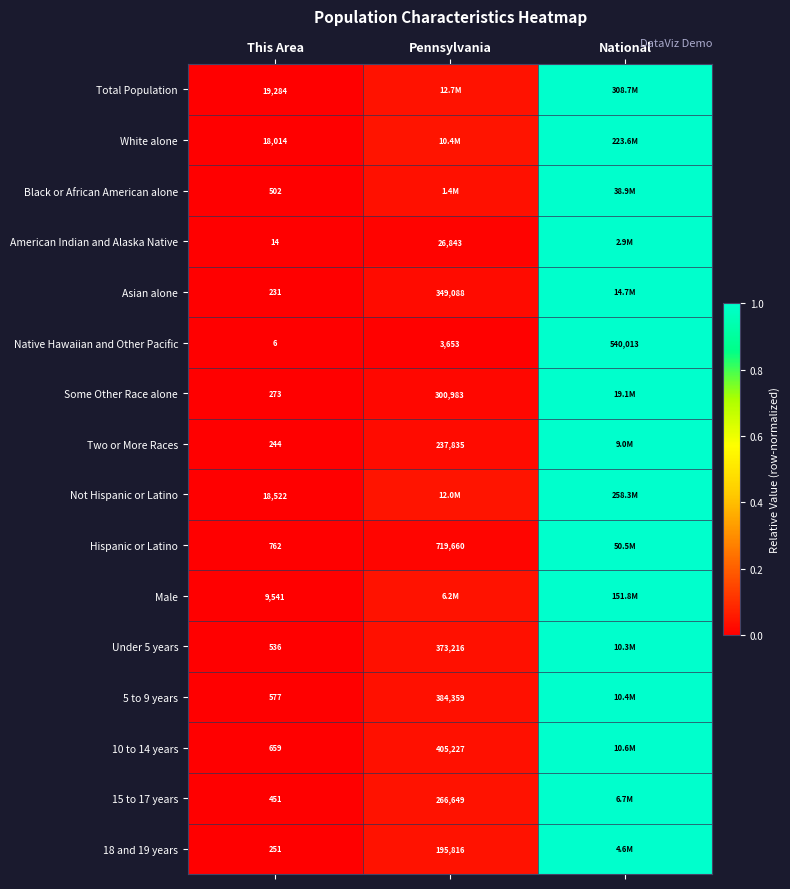

Is the value of 5 to 9 years at Pennsylvania greater than the value of 18 and 19 years at Pennsylvania?

Yes